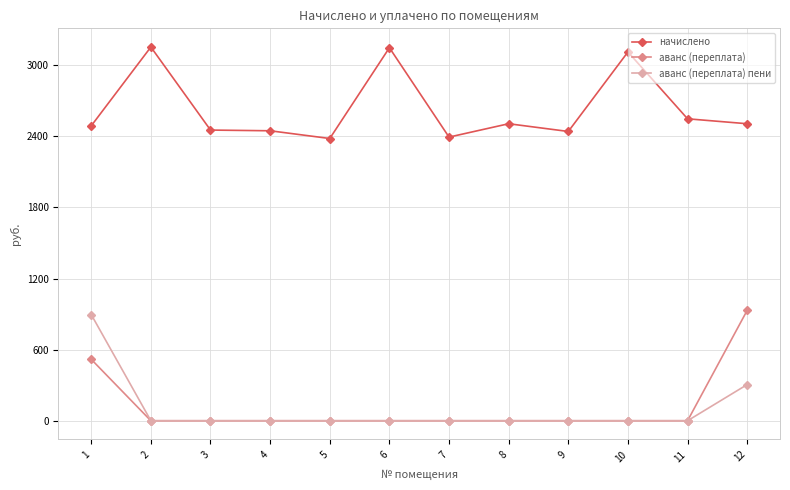

What are all the series names shown in the legend?

начислено, аванс (переплата), аванс (переплата) пени